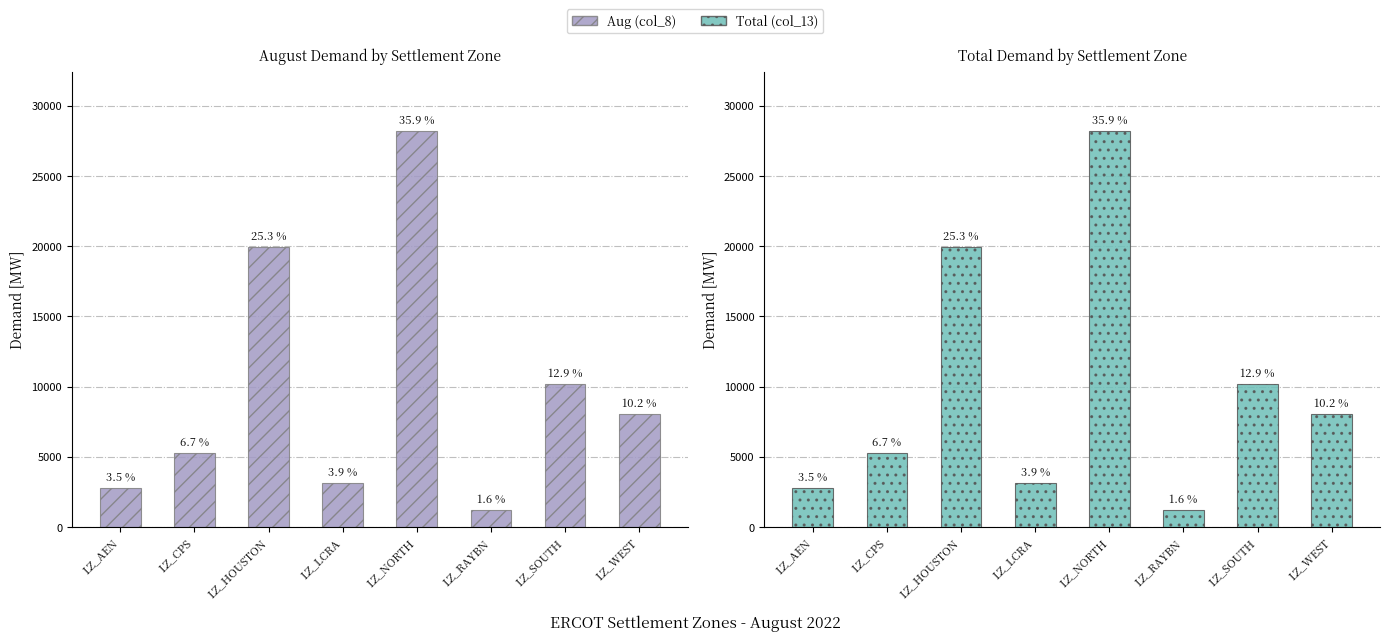

What is the difference between the maximum and minimum values in the Total (col_13) series?

26986.4